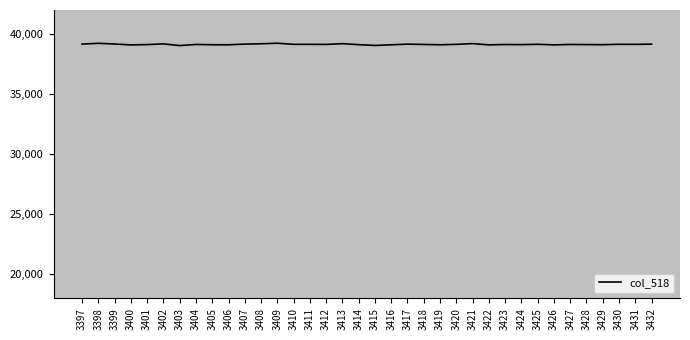

Approximately how many times larger is the value at 3397 compared to 3415?

1.0